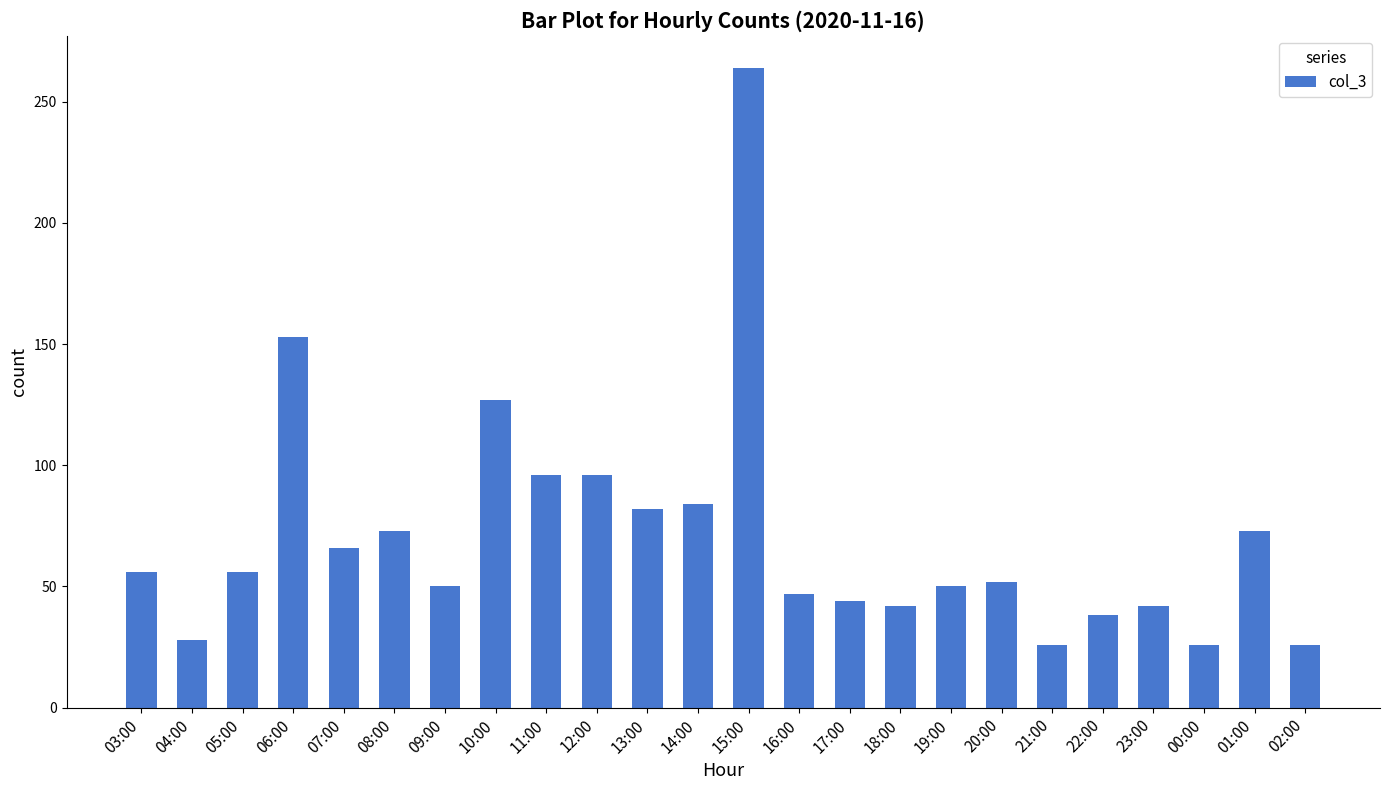

What is the value of the 12th bar from the left?

84